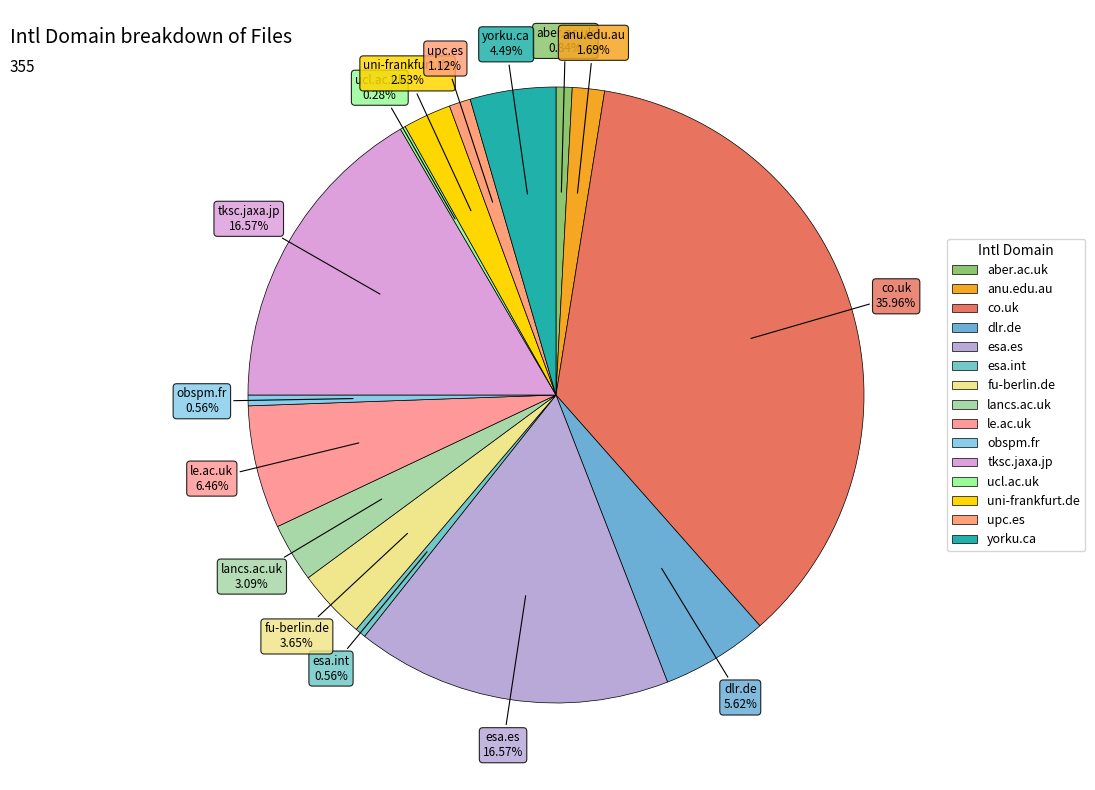

Count the number of slices in the pie.

15